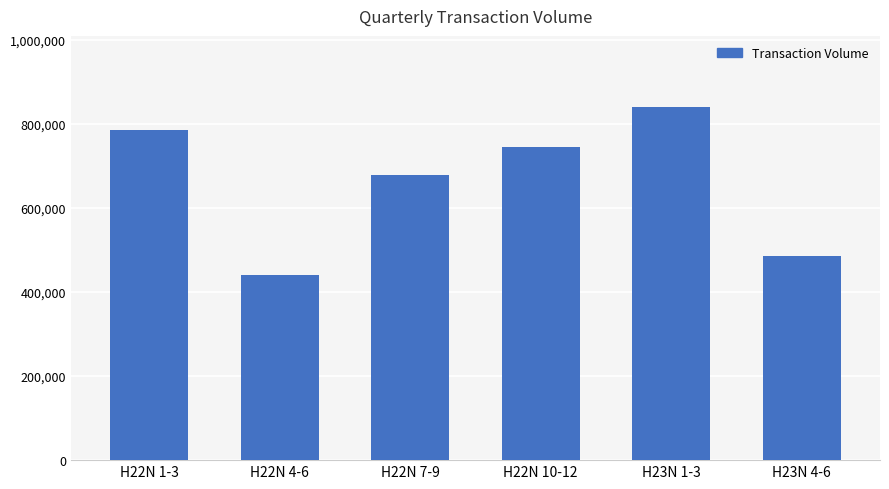

How many bars are there in total?

6